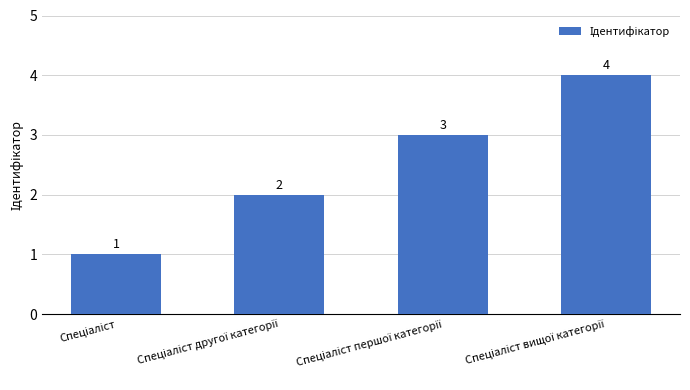

Reading left to right, what are all the values shown in this chart?

1	2	3	4